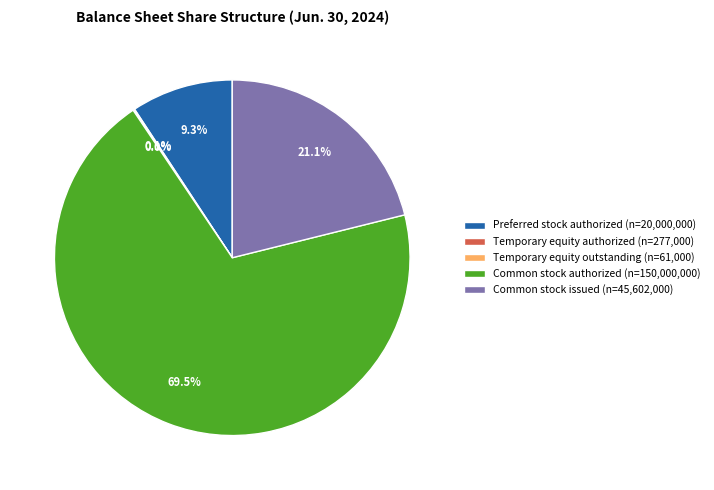

Does Preferred stock authorized (n=20,000,000) account for over 50% of the chart?

No